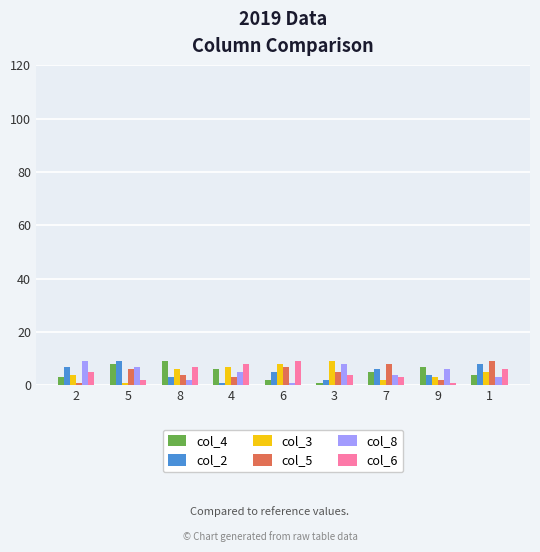

What is the label of the 4th bar from the right?

3